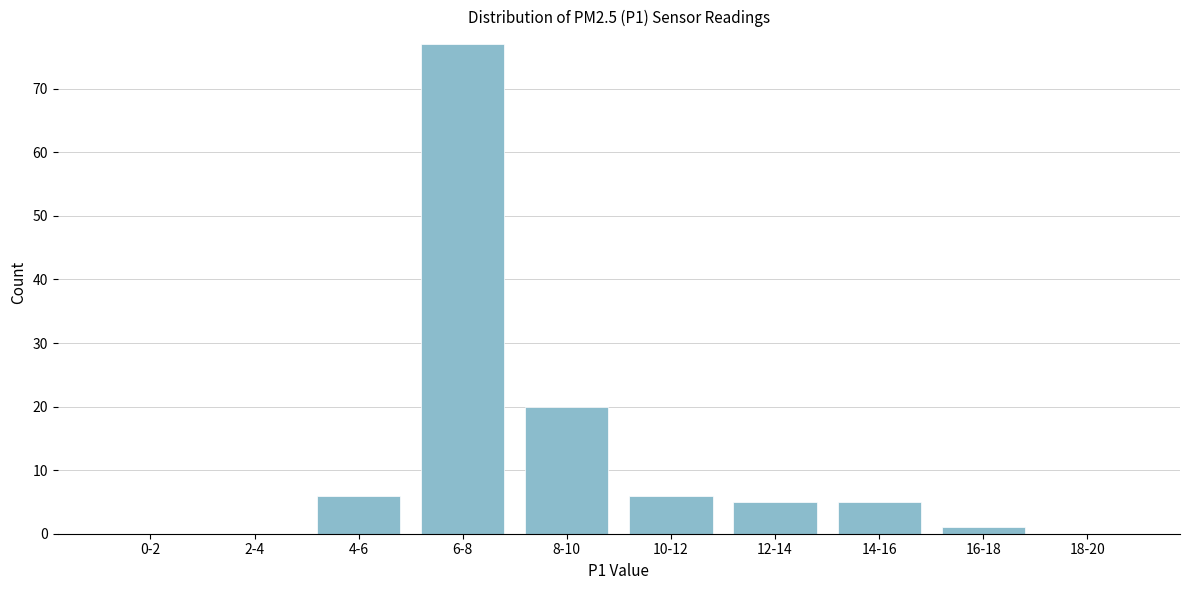

Reading left to right, extract all data points from this chart.

0-2=0	2-4=0	4-6=6	6-8=77	8-10=20	10-12=6	12-14=5	14-16=5	16-18=1	18-20=0